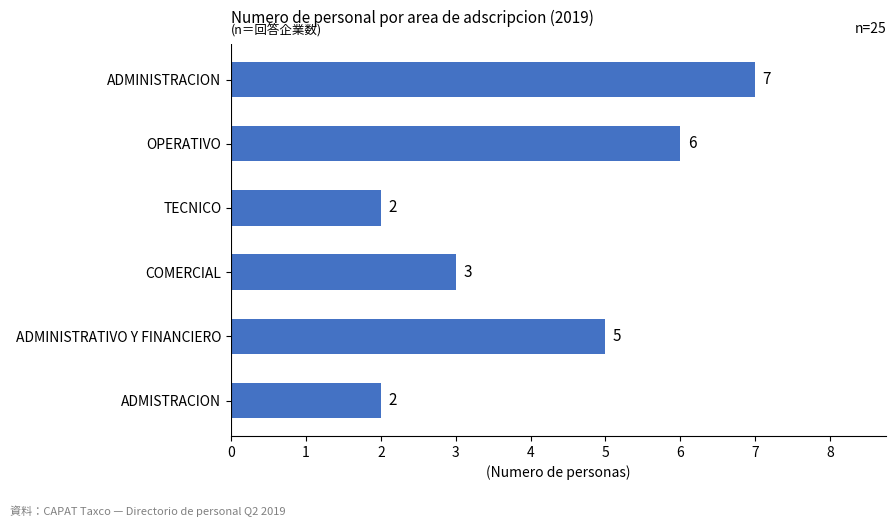

What is the difference between the values at ADMINISTRATIVO Y FINANCIERO and ADMISTRACION?

3